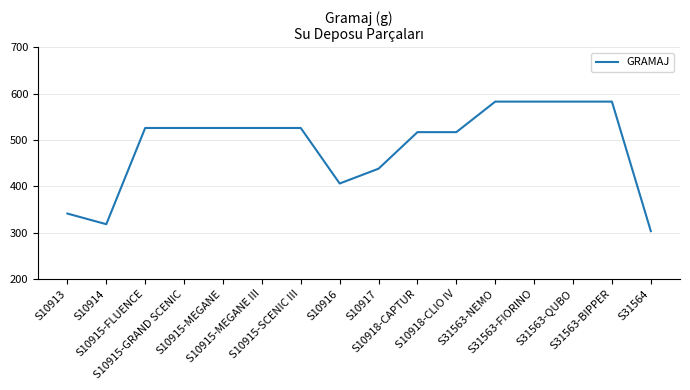

What position from the left is S10916?

8